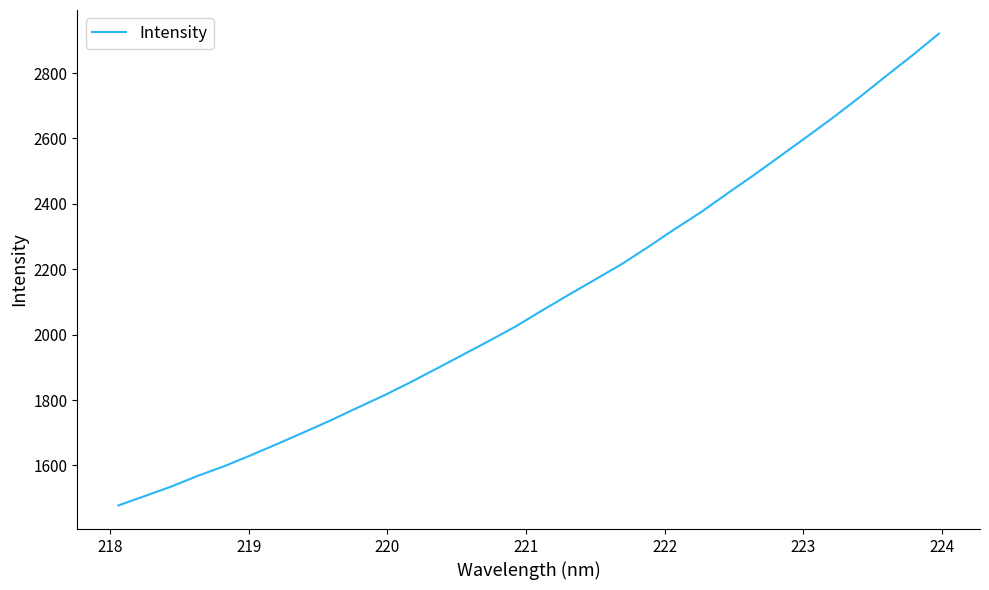

What is the minimum value shown in the chart?

1477.6